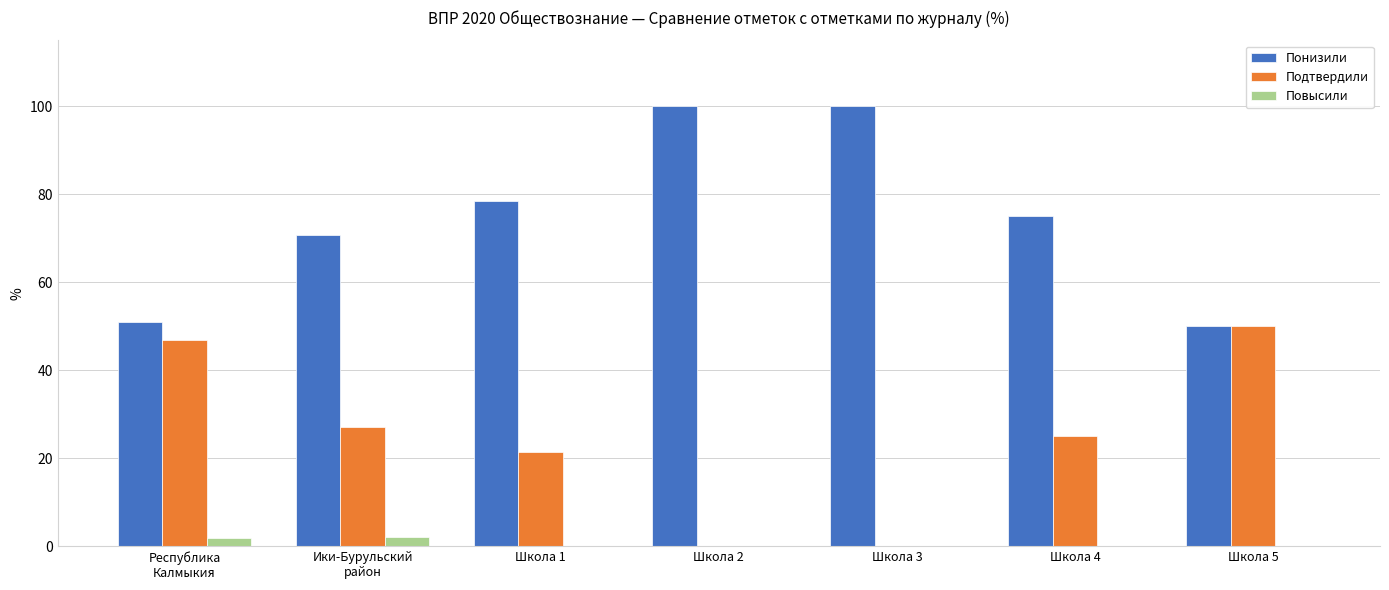

Is it true that Повысили equals 0.0 at Школа 3?

True